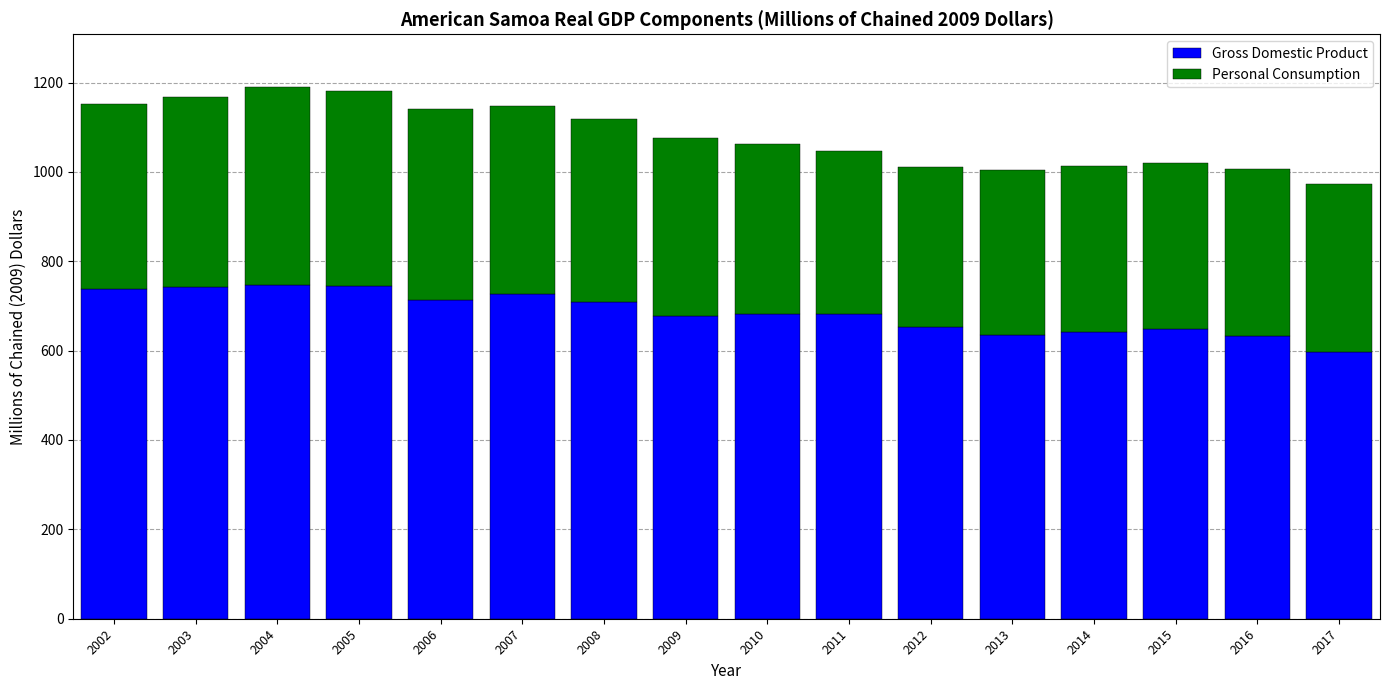

What is the difference between the maximum and minimum values in the Gross Domestic Product series?

149